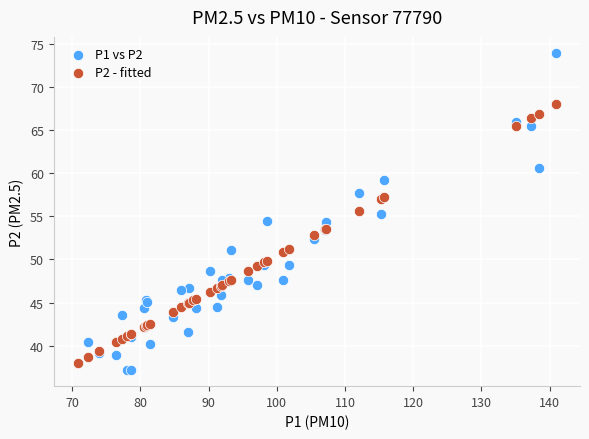

Which series contains the highest Y value?

P1 vs P2